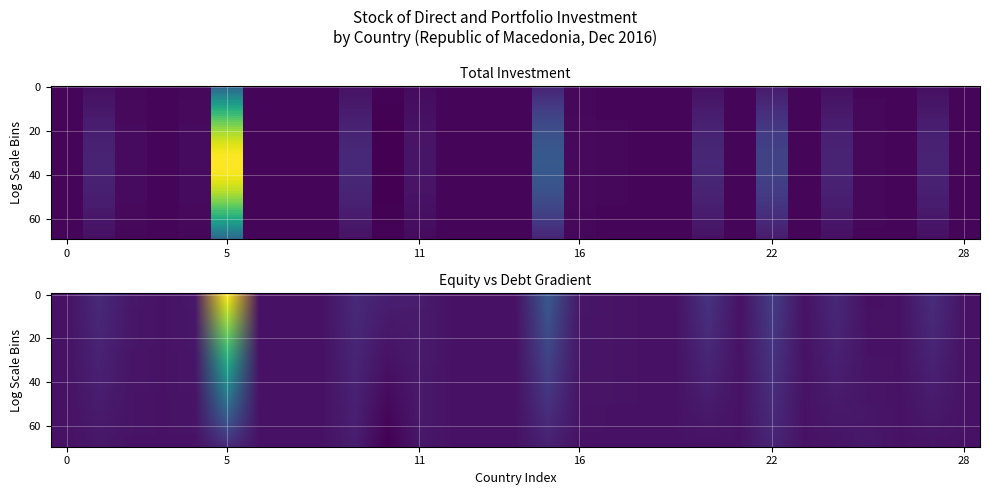

What is the minimum value shown in the chart?

-18.8